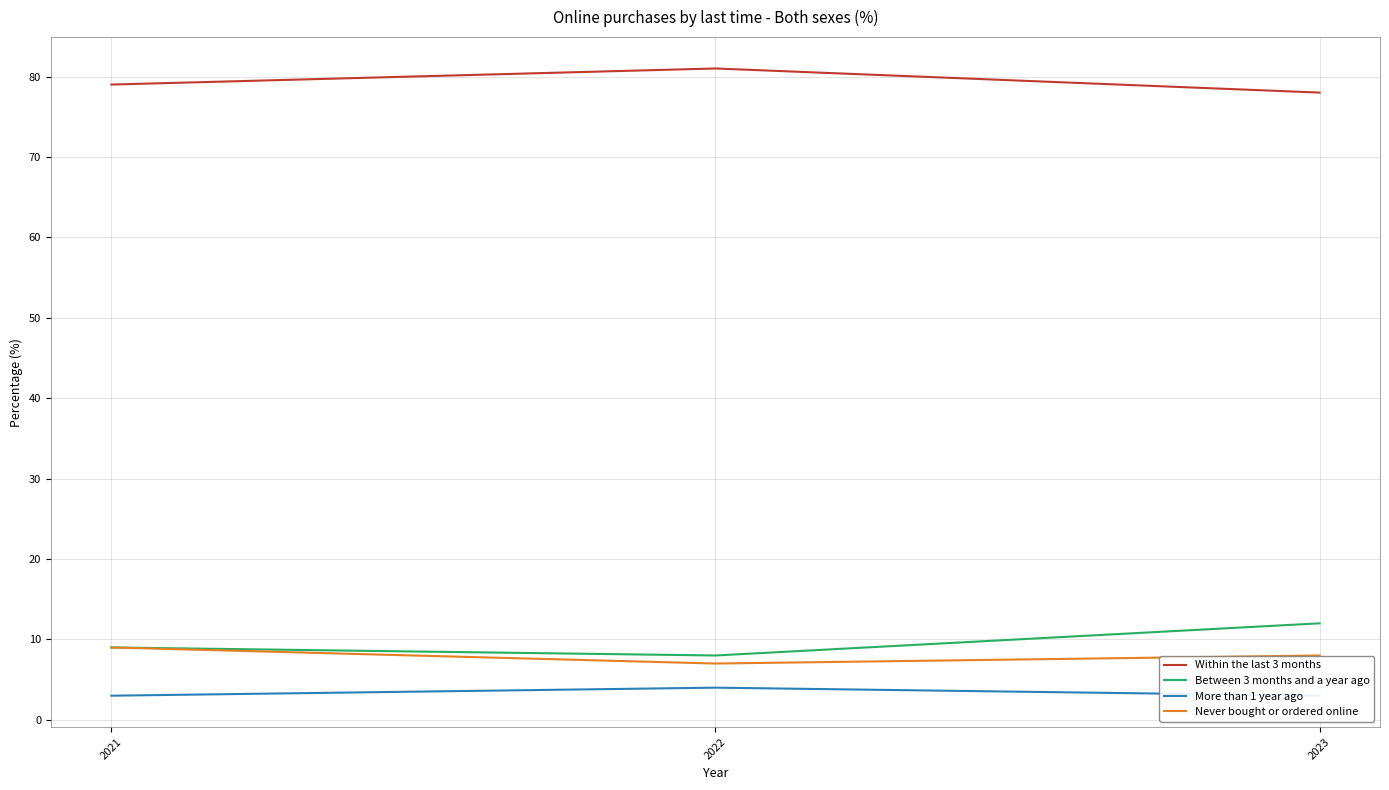

What are all the series names shown in the legend?

Within the last 3 months, Between 3 months and a year ago, More than 1 year ago, Never bought or ordered online